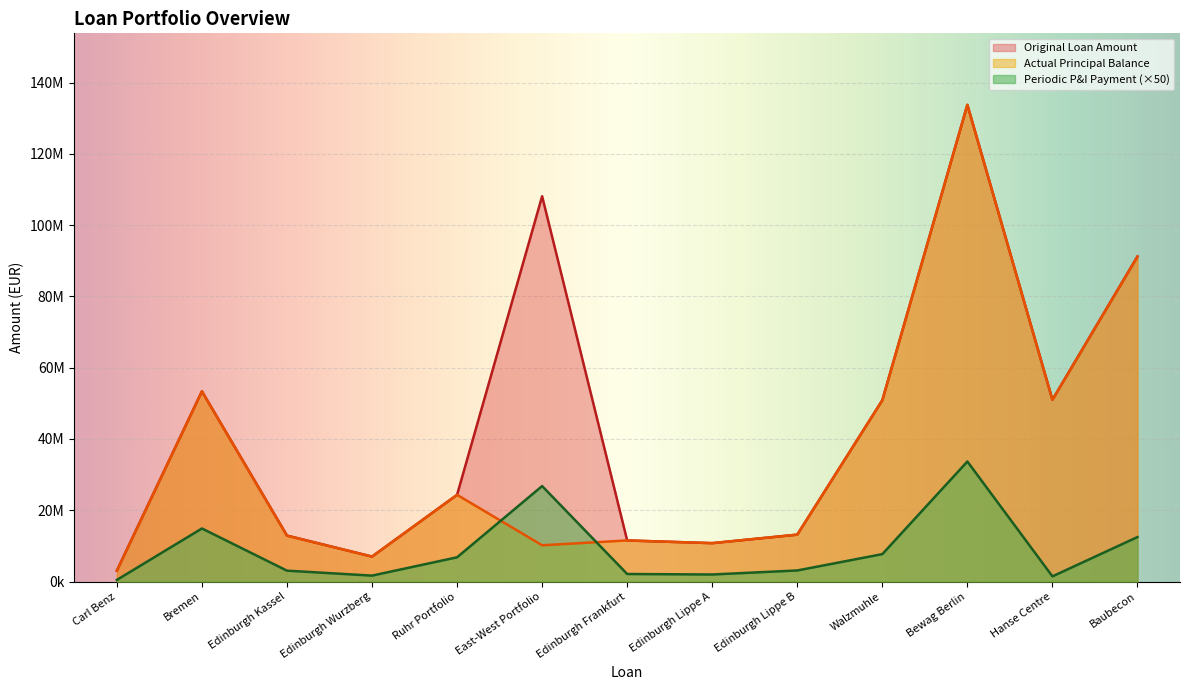

Reading left to right, what are all the values shown in this chart?

Original Loan Amount: 3067200.0	53378125.0	12912122.0	7009132.0	24333300.0	108099200.0	11535749.0	10779937.0	13160309.0	50872500.0	133743932.0	51000000.0	91197200.0
Actual Principal Balance: 3067200.0	53378125.0	12858263.9	7009132.0	24333300.0	10181755.0	11535749.0	10779937.0	13173660.5	50872500.0	133743932.0	51000000.0	91197200.0
Periodic P&I Payment: 467165.0	14893474.0	3057709.0	1666155.0	6805197.0	26792398.5	2121496.0	1982498.5	3114658.0	7694152.0	33681612.0	1457041.5	12485794.5